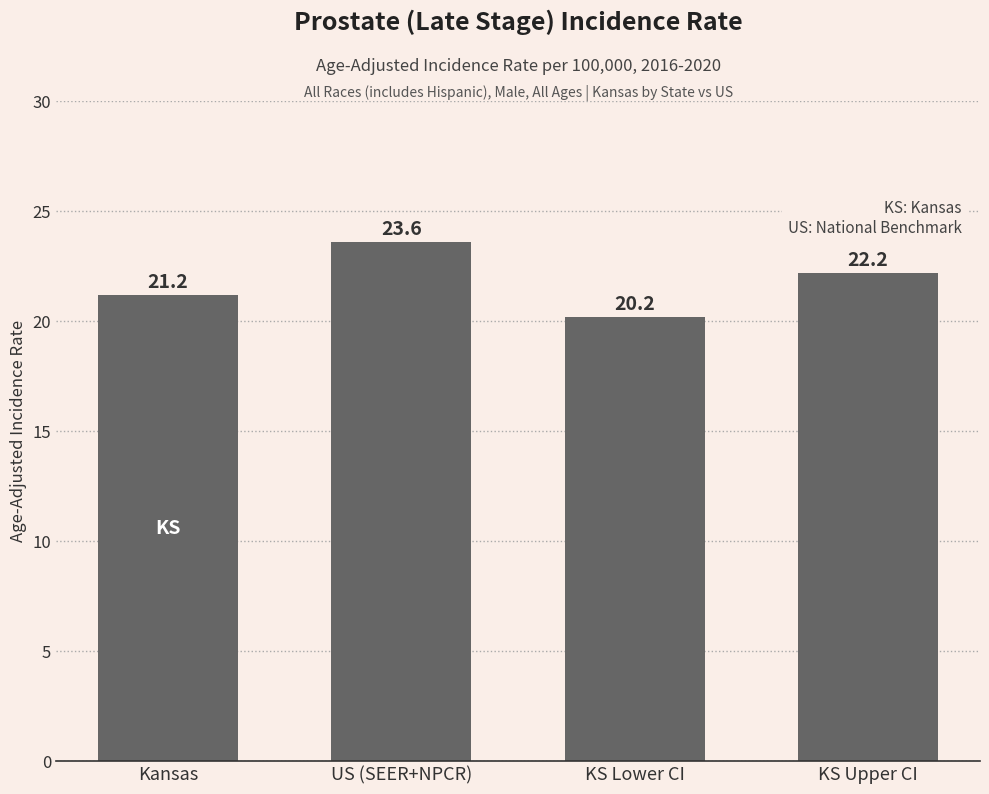

Rank the categories by value from highest to lowest.

US (SEER+NPCR), KS Upper CI, Kansas, KS Lower CI